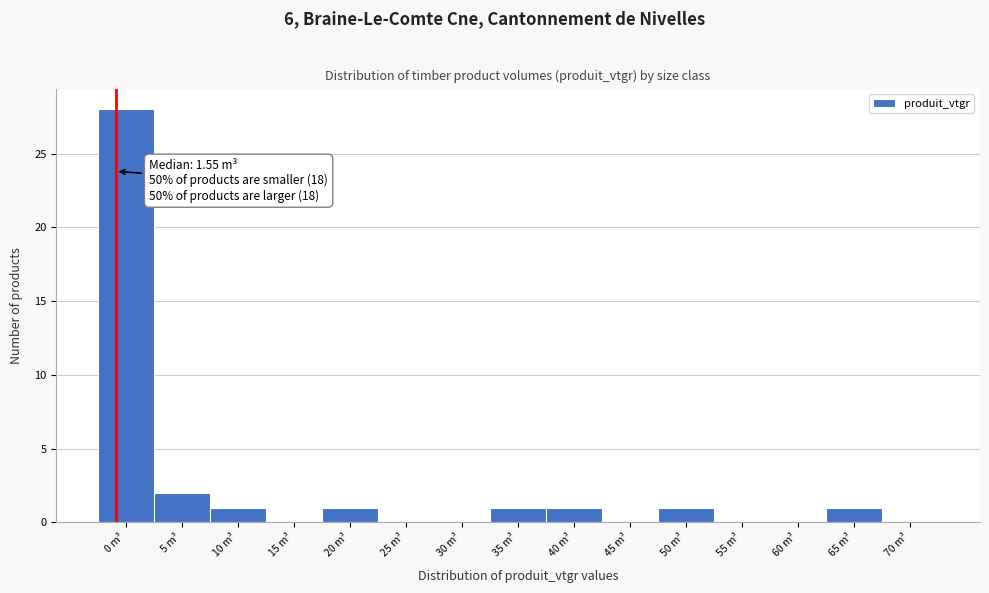

Reading left to right, list all the values displayed in this chart.

0 m³=28	5 m³=2	10 m³=1	15 m³=0	20 m³=1	25 m³=0	30 m³=0	35 m³=1	40 m³=1	45 m³=0	50 m³=1	55 m³=0	60 m³=0	65 m³=1	70 m³=0